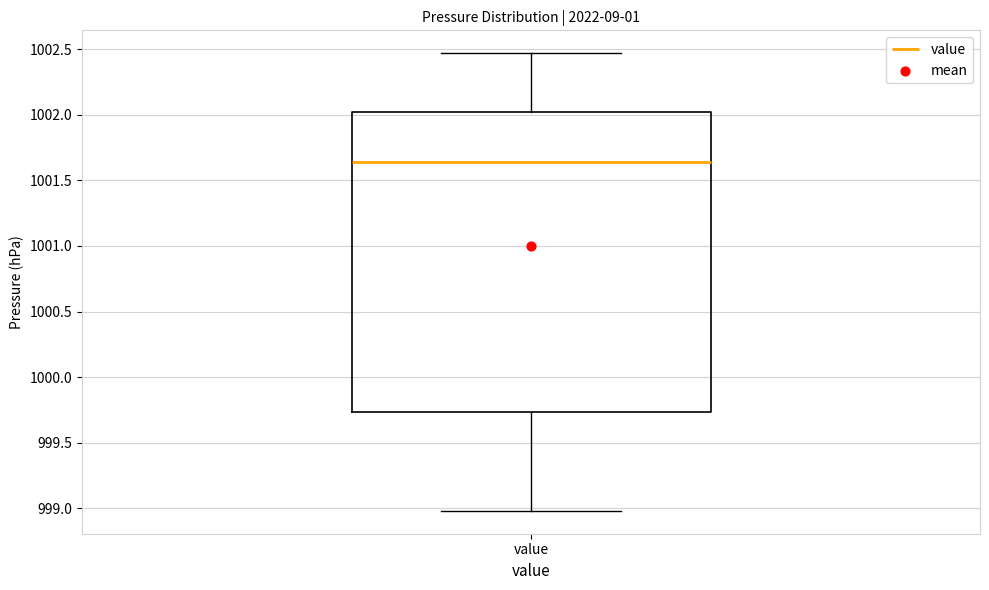

Read this box plot against the y-axis: the position of the median line, the range covered by the box, and the ends of both whiskers. The values are not printed on the chart, so give them approximately, as read against the axis.

median 1001.65, box 999.75 to 1002.00, whiskers 999.00 to 1002.45